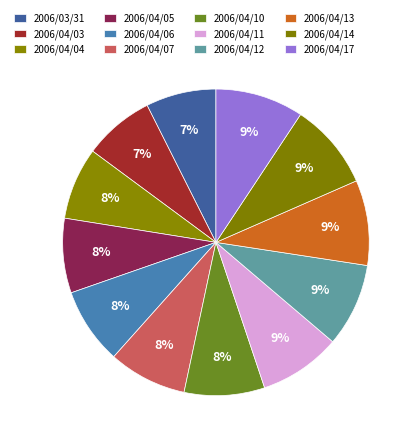

Between 2006/03/31 and 2006/04/05, which is larger?

2006/04/05